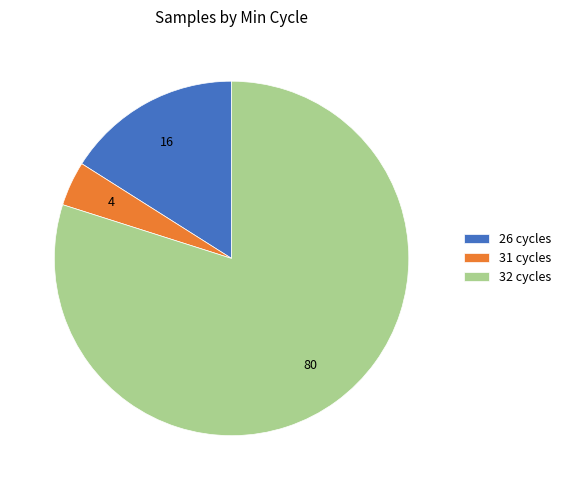

Which category has the smallest portion of the pie?

31 cycles